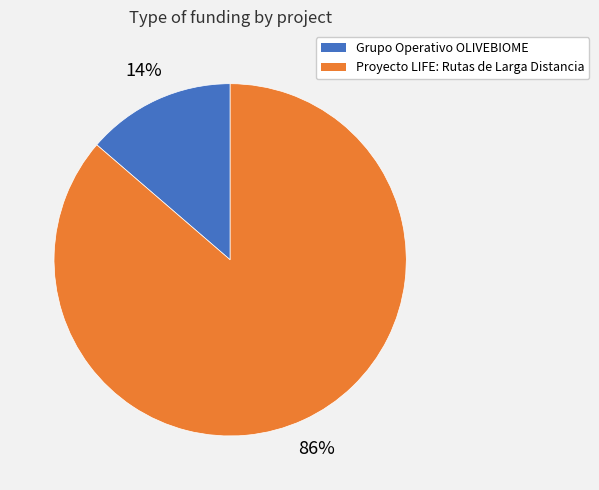

What is the ratio of the value at Grupo Operativo OLIVEBIOME to the value at Proyecto LIFE: Rutas de Larga Distancia?

0.2